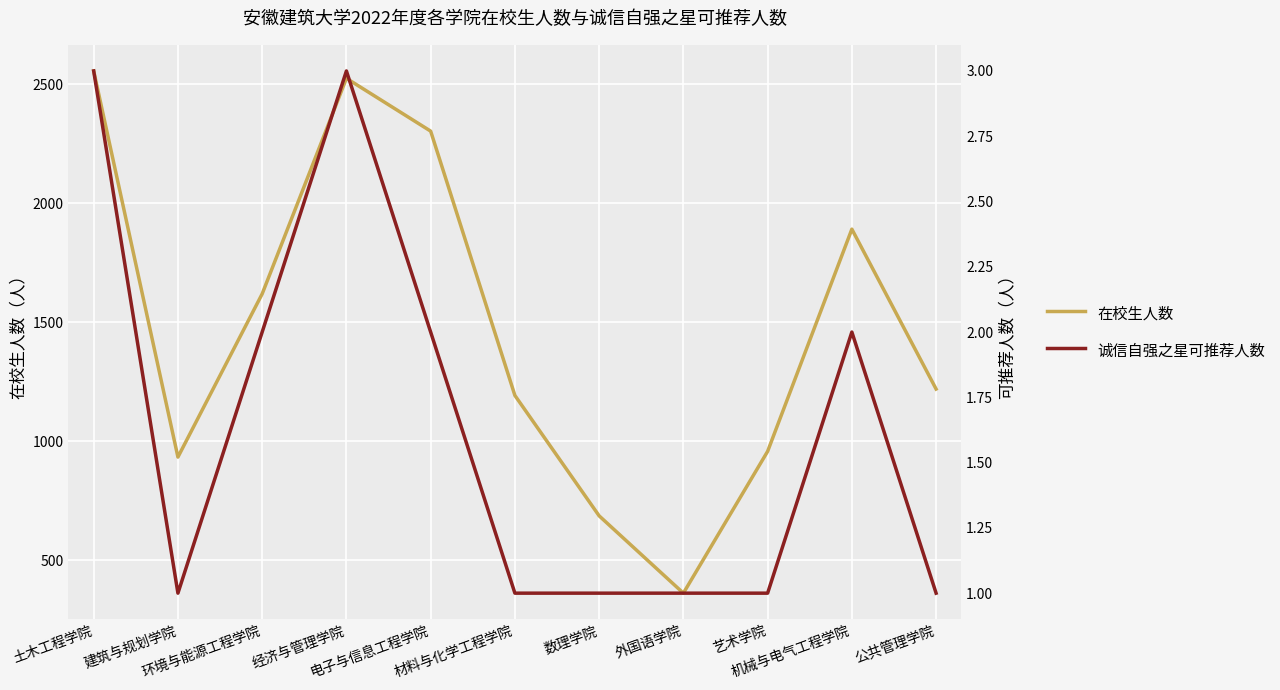

True or false: 在校生人数 and 诚信自强之星可推荐人数 intersect in this chart.

False